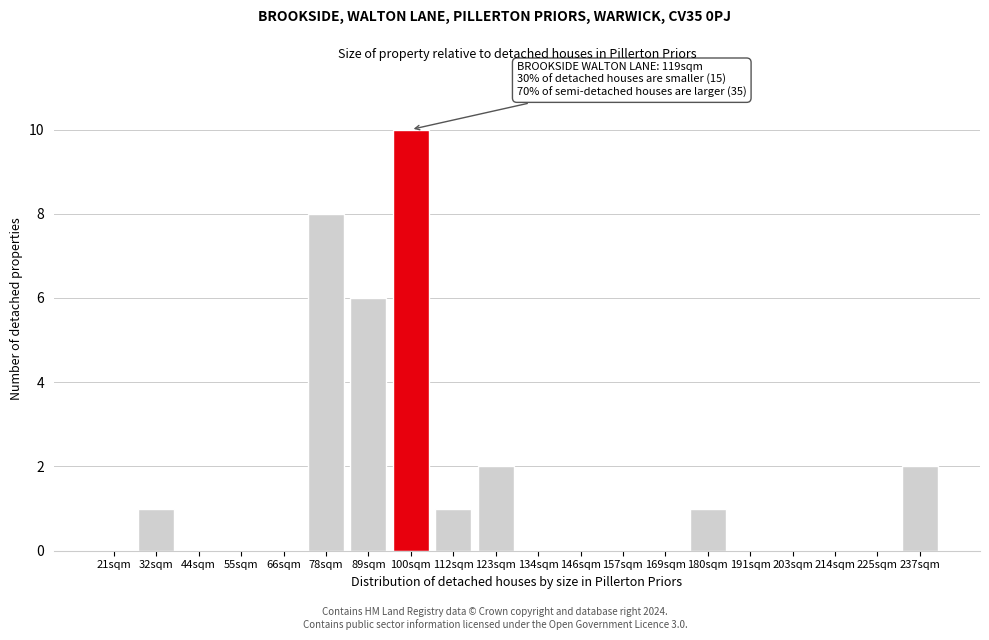

Reading left to right, list all the values displayed in this chart.

21sqm=0	32sqm=1	44sqm=0	55sqm=0	66sqm=0	78sqm=8	89sqm=6	100sqm=10	112sqm=1	123sqm=2	134sqm=0	146sqm=0	157sqm=0	169sqm=0	180sqm=1	191sqm=0	203sqm=0	214sqm=0	225sqm=0	237sqm=2